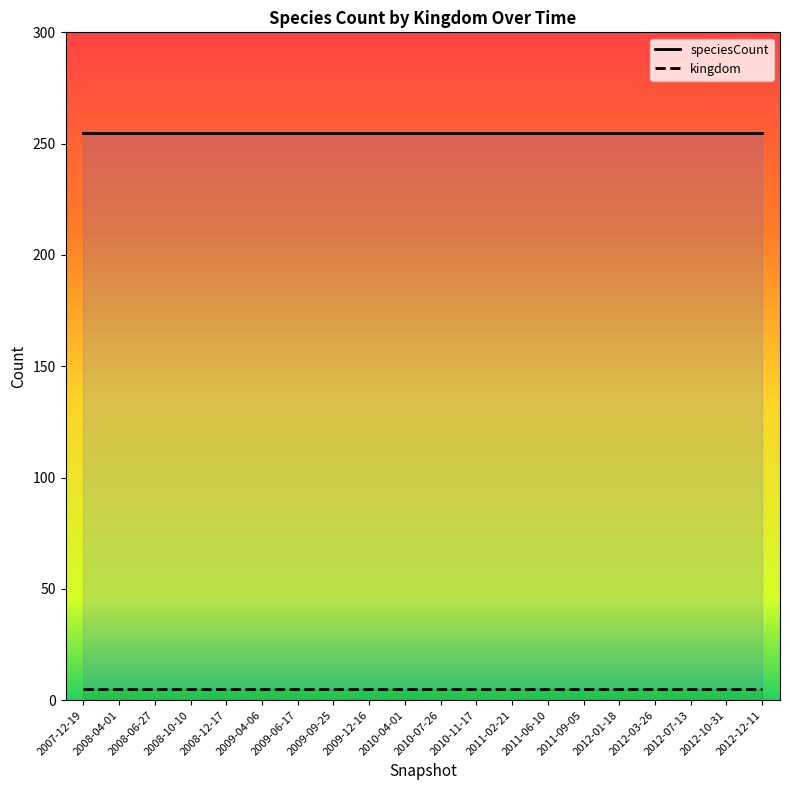

What is the difference between the highest and lowest values at 2007-12-19?

250